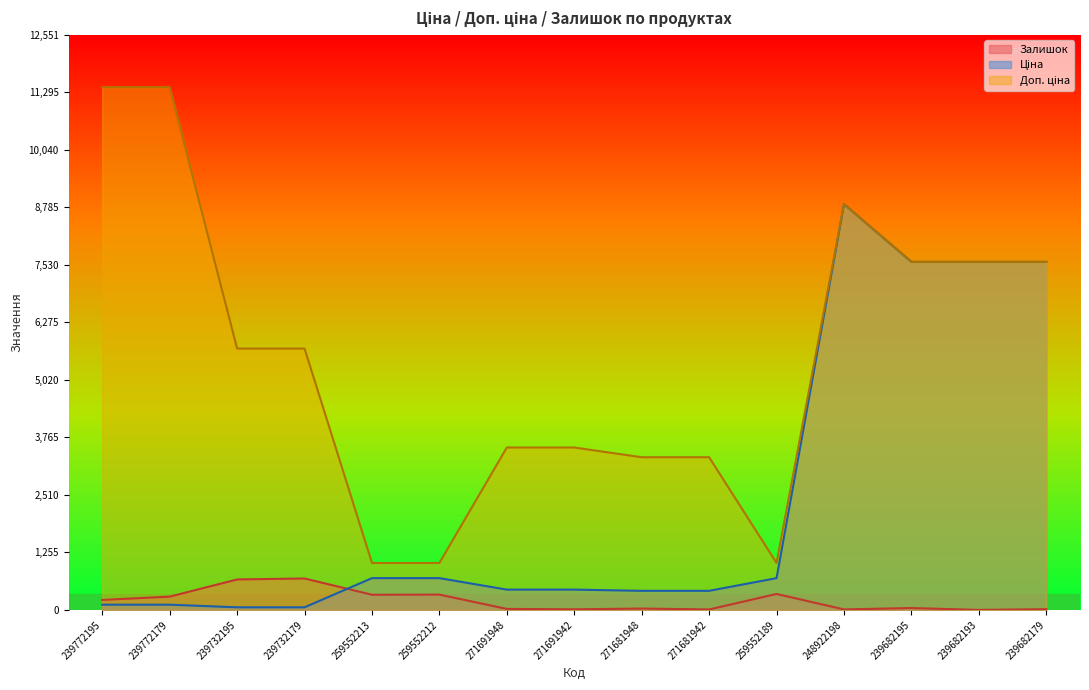

The value of Доп. ціна at 239772195 is 11410.0. True or false?

True